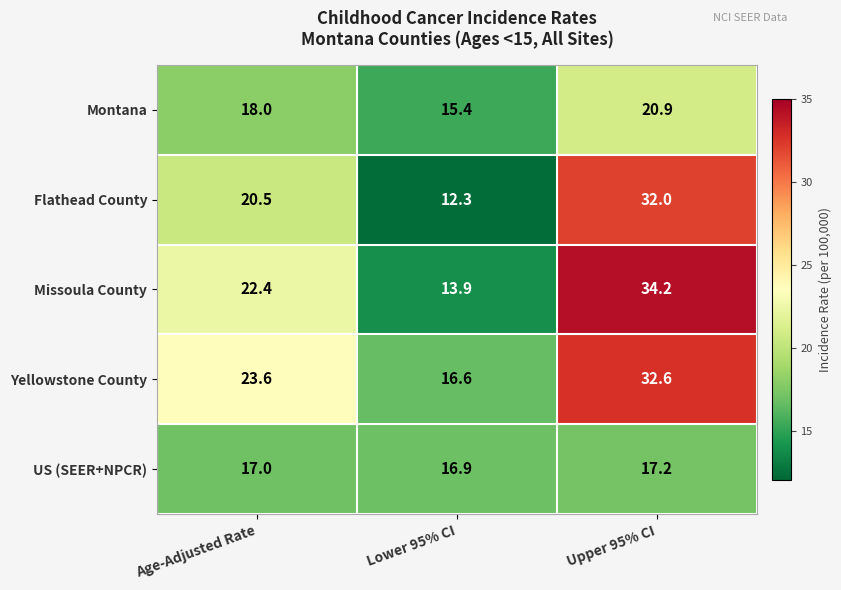

What is the difference between the Yellowstone County values at Upper 95% CI and Lower 95% CI?

16.0